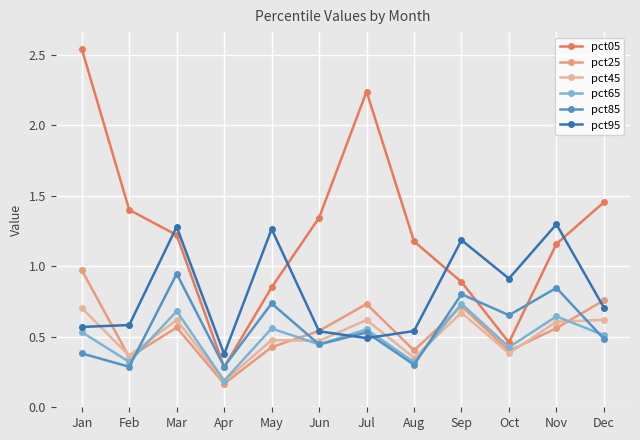

Which category has the highest value across all series?

Jan